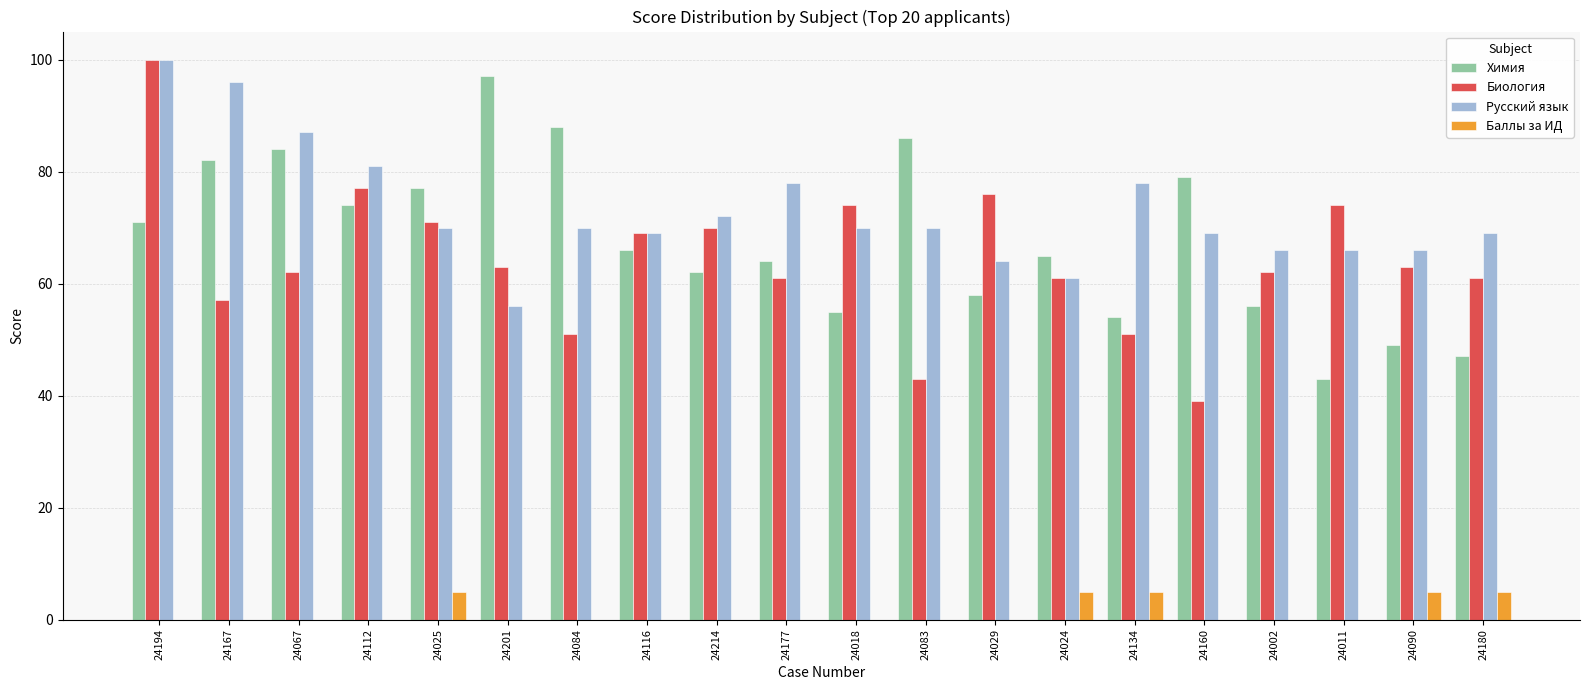

How many groups of bars are there?

20